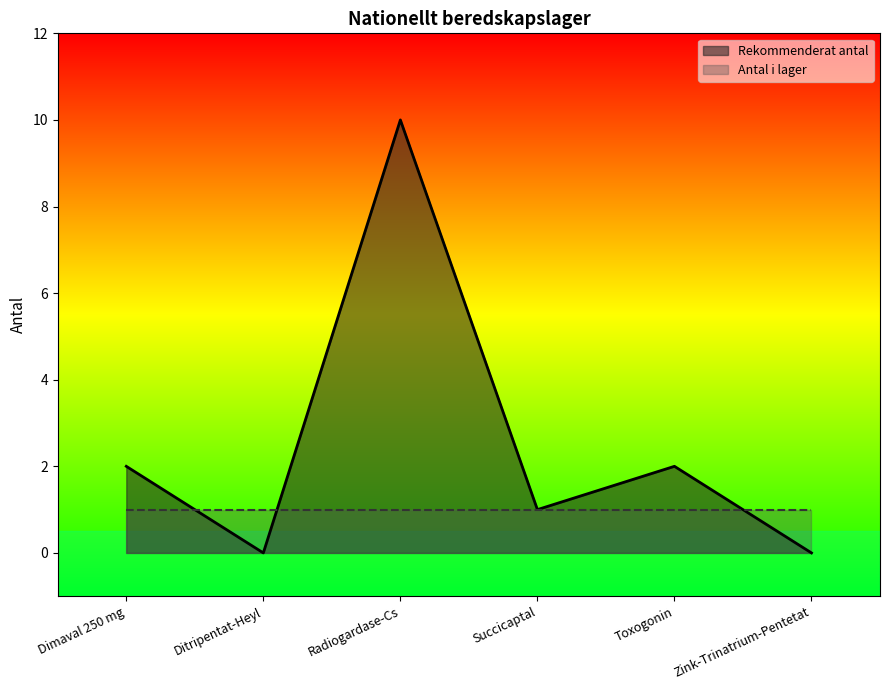

What is the label of the 5th point from the right?

Ditripentat-Heyl